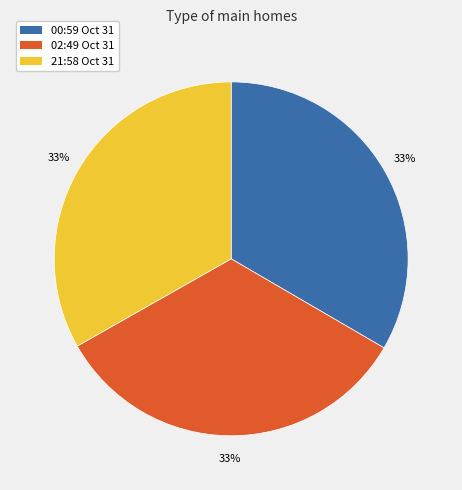

To the nearest percent, what is the average slice percentage?

33%